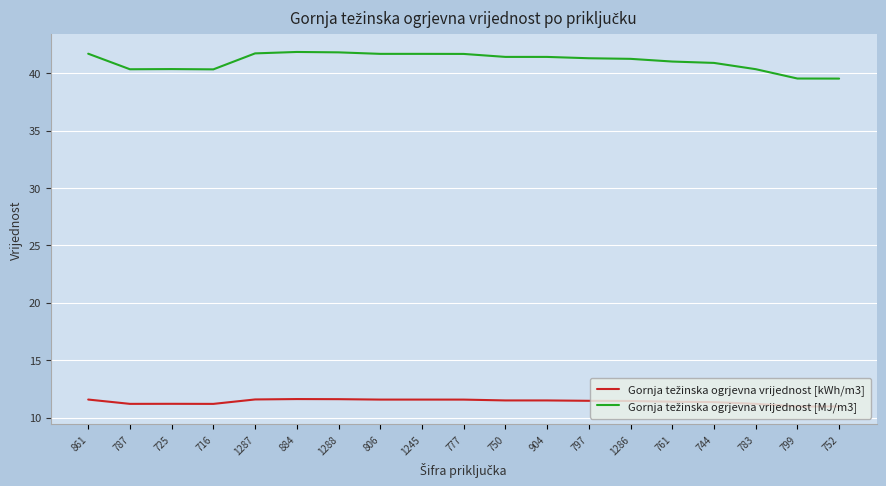

What is the spread (max minus min) of values at 752?

28.5